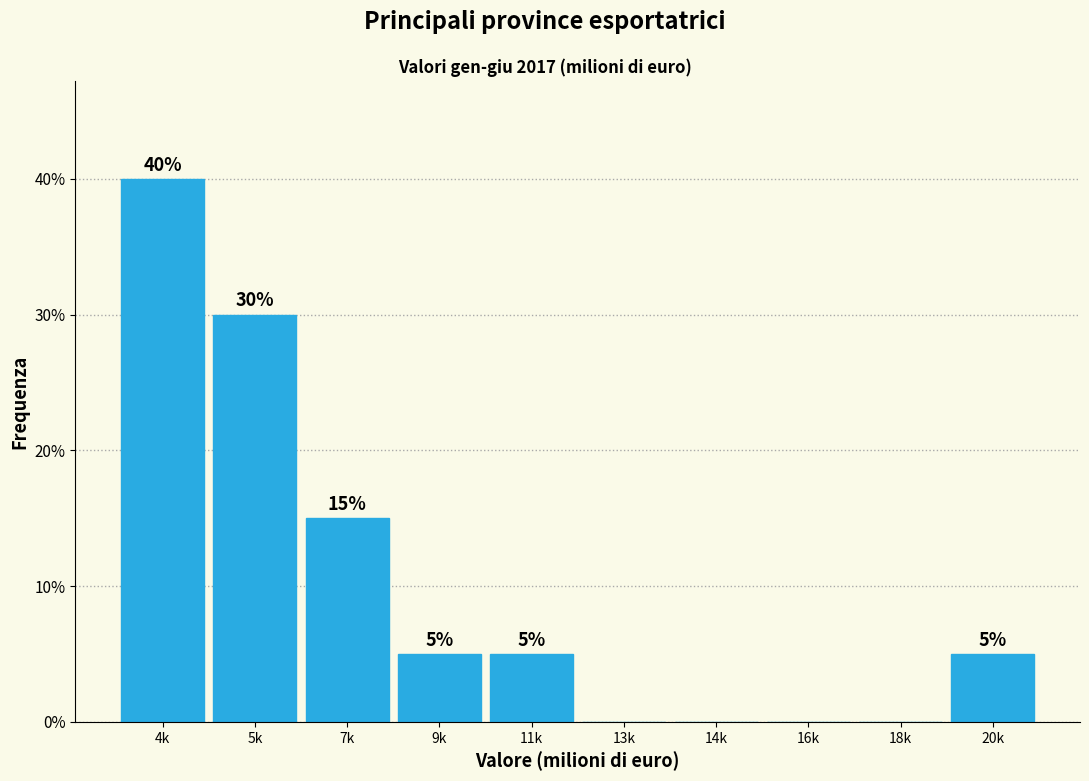

Reading left to right, what are all the values shown in this chart?

4k=40	5k=30	7k=15	9k=5	11k=5	13k=0	14k=0	16k=0	18k=0	20k=5